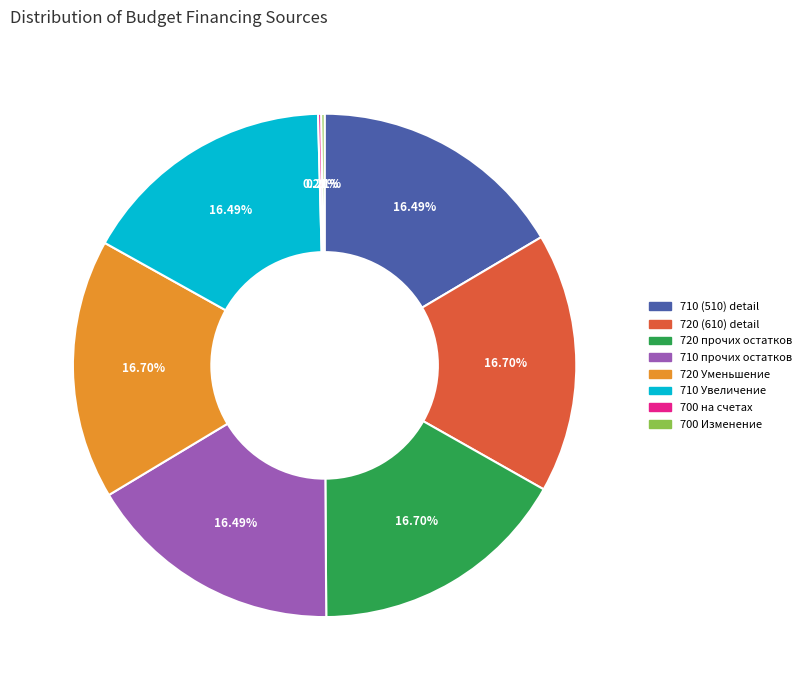

Is there a majority slice in this chart?

No